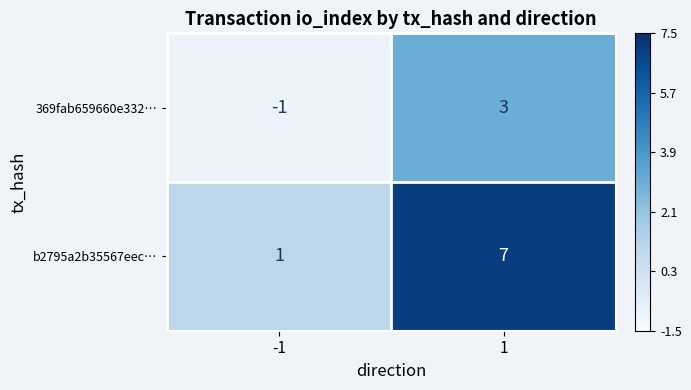

List the series in order of their overall mean, lowest first.

369fab659660e332…, b2795a2b35567eec…